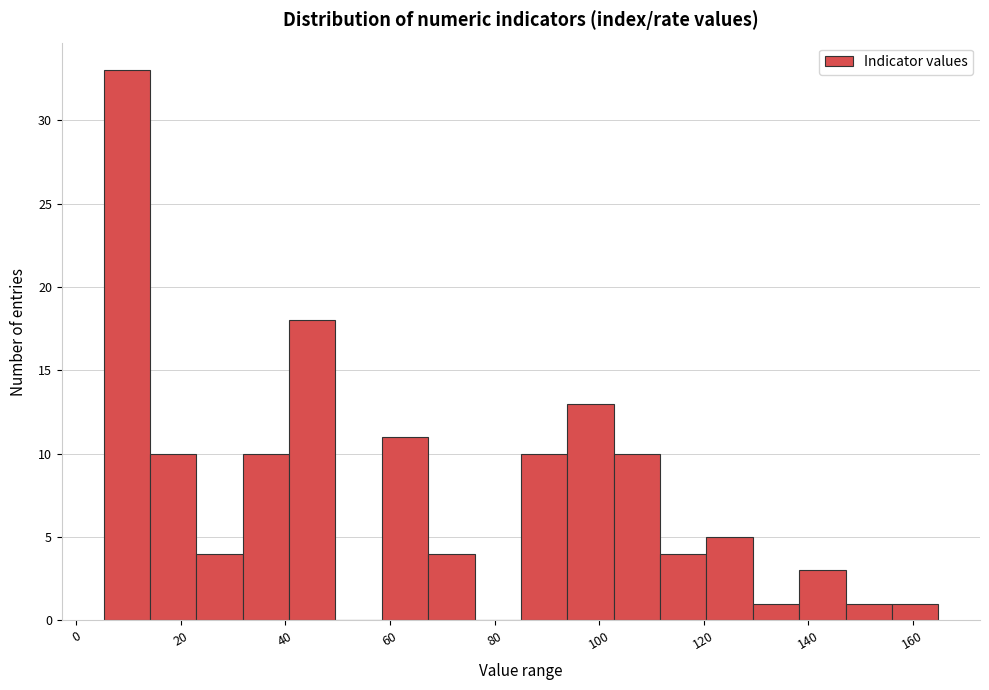

What is the height of the bar covering 112 to 120 on the x-axis? Neither the bar edges nor the heights are printed on the chart, so give them approximately, as read against the axes.

4